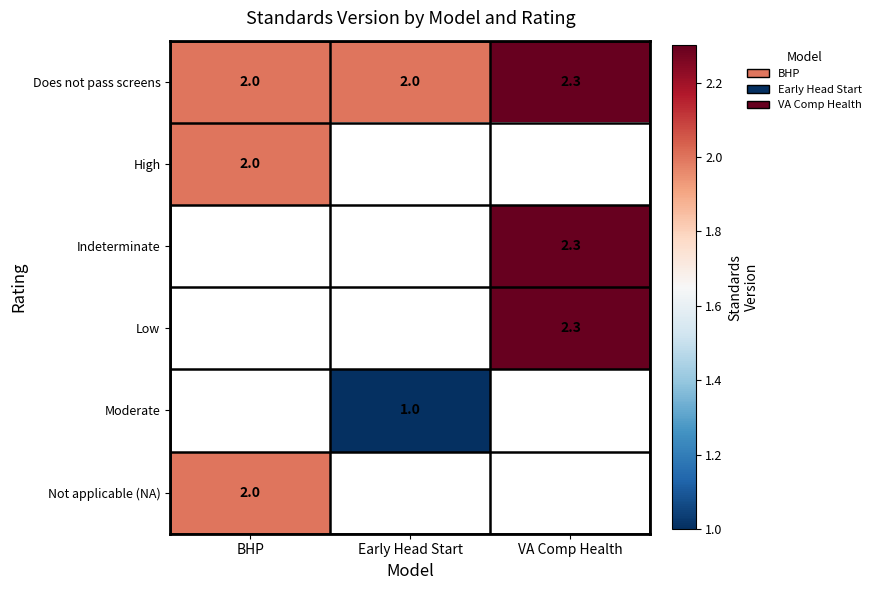

Between VA Comp Health and Early Head Start, which is larger?

VA Comp Health